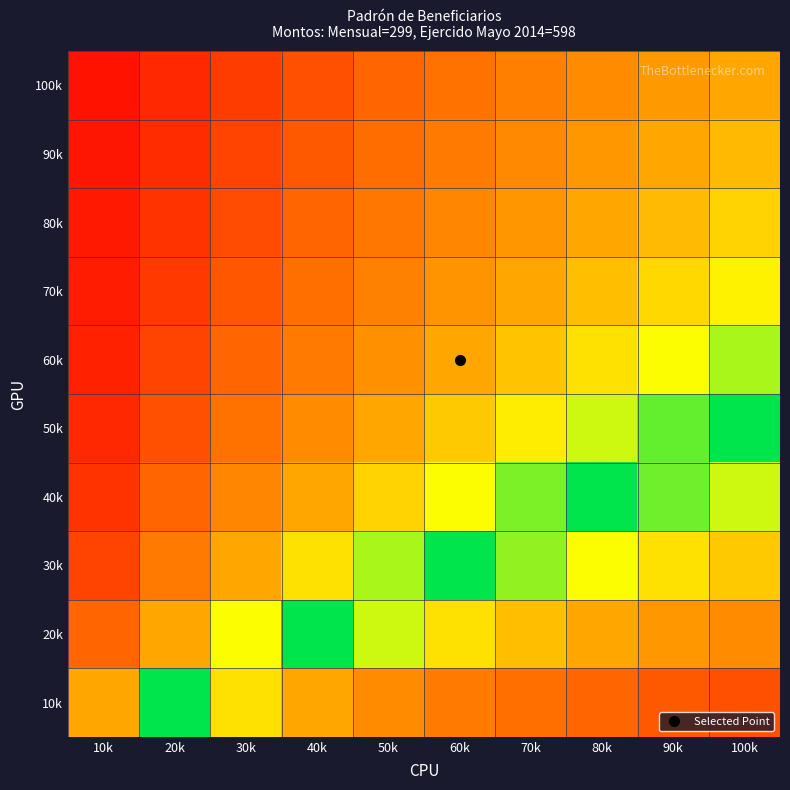

Reading left to right, what are all the values shown in this chart?

100k: 10k=0.1	20k=0.1	30k=0.1	40k=0.2	50k=0.2	60k=0.3	70k=0.3	80k=0.4	90k=0.5	100k=0.5
90k: 10k=0.1	20k=0.1	30k=0.2	40k=0.2	50k=0.3	60k=0.3	70k=0.4	80k=0.4	90k=0.5	100k=0.6
80k: 10k=0.1	20k=0.1	30k=0.2	40k=0.2	50k=0.3	60k=0.4	70k=0.4	80k=0.5	90k=0.6	100k=0.6
70k: 10k=0.1	20k=0.1	30k=0.2	40k=0.3	50k=0.4	60k=0.4	70k=0.5	80k=0.6	90k=0.6	100k=0.7
60k: 10k=0.1	20k=0.2	30k=0.2	40k=0.3	50k=0.4	60k=0.5	70k=0.6	80k=0.7	90k=0.8	100k=0.8
50k: 10k=0.1	20k=0.2	30k=0.3	40k=0.4	50k=0.5	60k=0.6	70k=0.7	80k=0.8	90k=0.9	100k=1.0
40k: 10k=0.1	20k=0.2	30k=0.4	40k=0.5	50k=0.6	60k=0.8	70k=0.9	80k=1.0	90k=0.9	100k=0.8
30k: 10k=0.2	20k=0.3	30k=0.5	40k=0.7	50k=0.8	60k=1.0	70k=0.9	80k=0.8	90k=0.7	100k=0.6
20k: 10k=0.2	20k=0.5	30k=0.8	40k=1.0	50k=0.8	60k=0.7	70k=0.6	80k=0.5	90k=0.4	100k=0.4
10k: 10k=0.5	20k=1.0	30k=0.7	40k=0.5	50k=0.4	60k=0.3	70k=0.3	80k=0.2	90k=0.2	100k=0.2